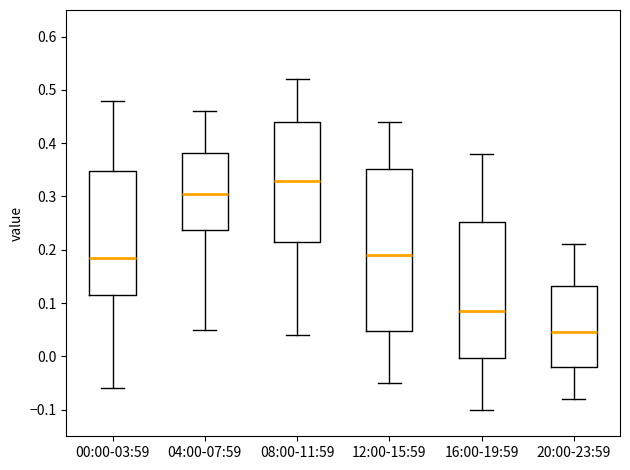

Which box is the tallest, from its lower edge to its upper edge?

12:00-15:59